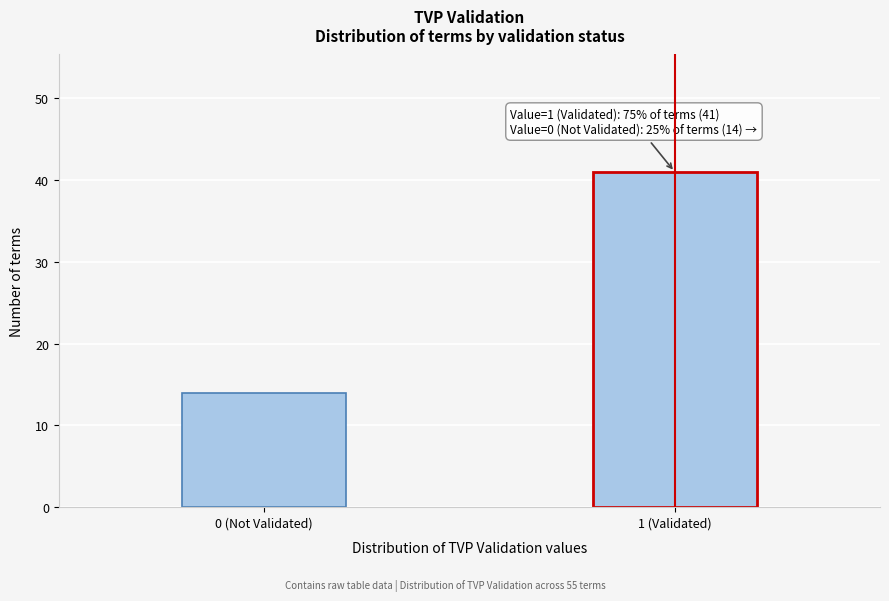

Reading left to right, transcribe all the data shown in this chart.

14	41